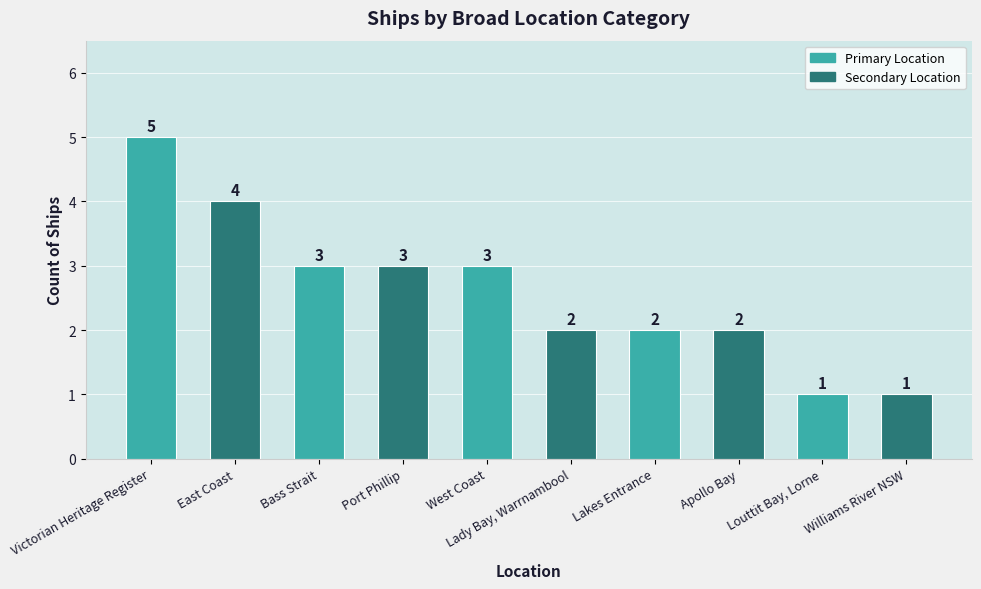

Reading left to right, extract all data points from this chart.

Victorian Heritage Register=5	East Coast=4	Bass Strait=3	Port Phillip=3	West Coast=3	Lady Bay, Warrnambool=2	Lakes Entrance=2	Apollo Bay=2	Louttit Bay, Lorne=1	Williams River NSW=1